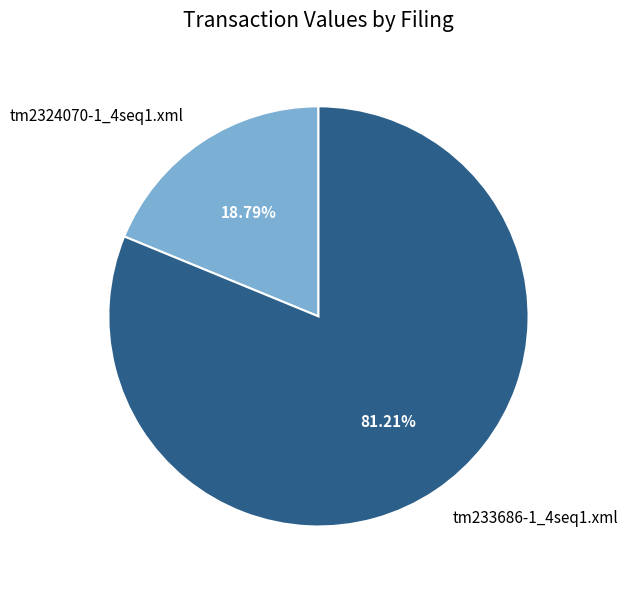

Which category has the biggest portion of the pie?

tm233686-1_4seq1.xml